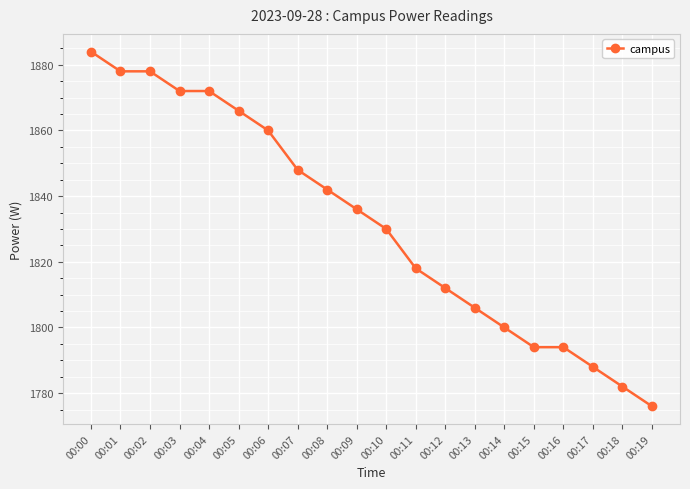

What is the value of the 20th point from the left?

1776